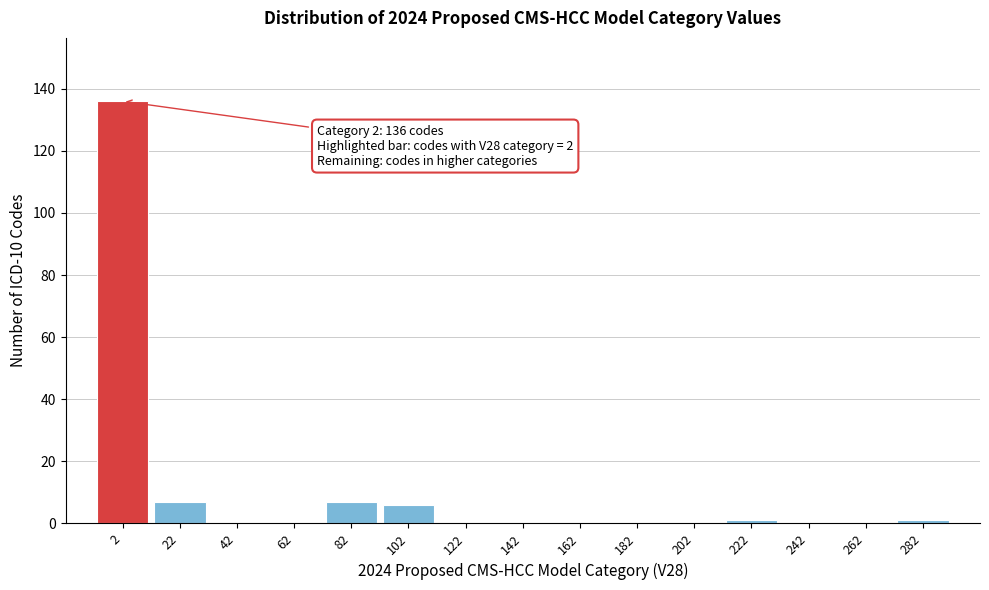

Reading left to right, list all the values displayed in this chart.

2=136	22=7	42=0	62=0	82=7	102=6	122=0	142=0	162=0	182=0	202=0	222=1	242=0	262=0	282=1